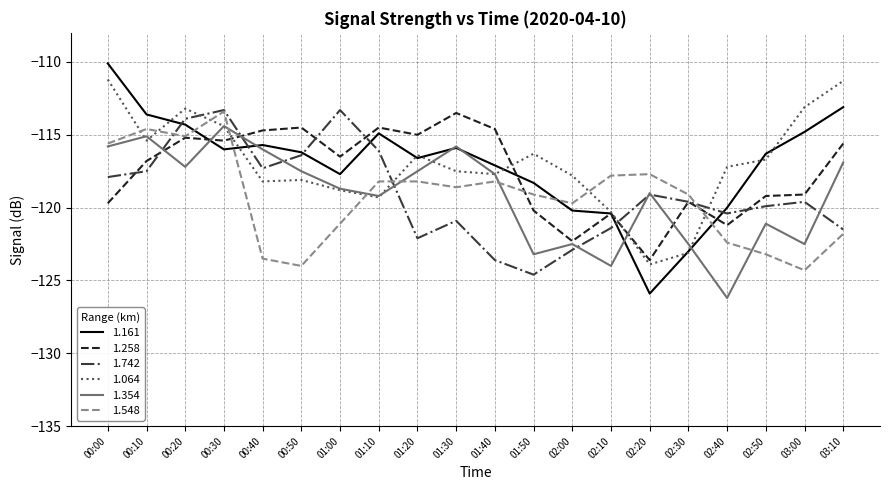

Is it true that 1.161 equals -176.7 at 00:00?

False